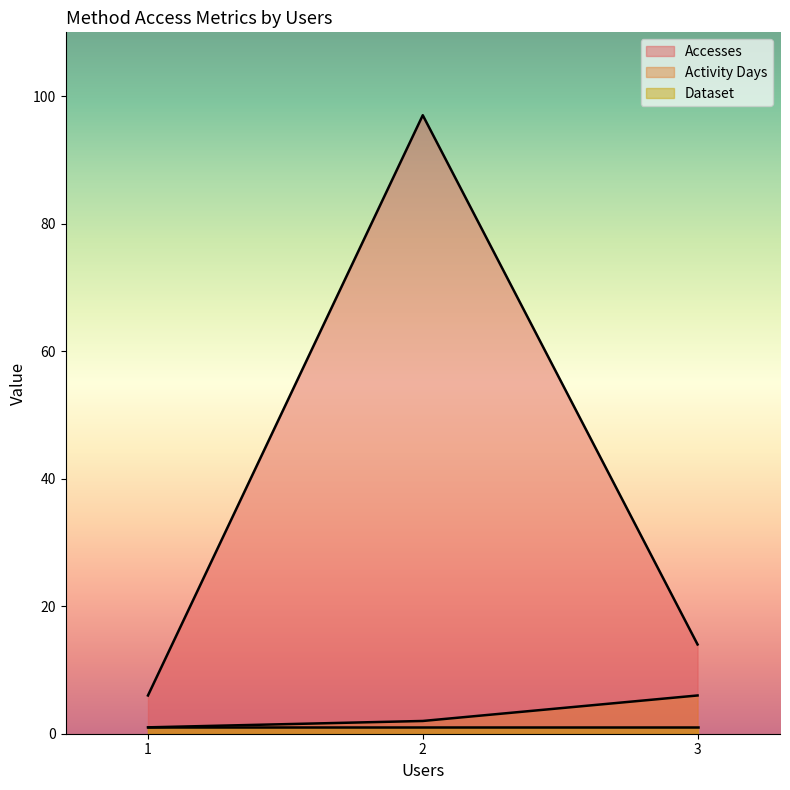

Which series changed the most between 2 and 3?

Accesses